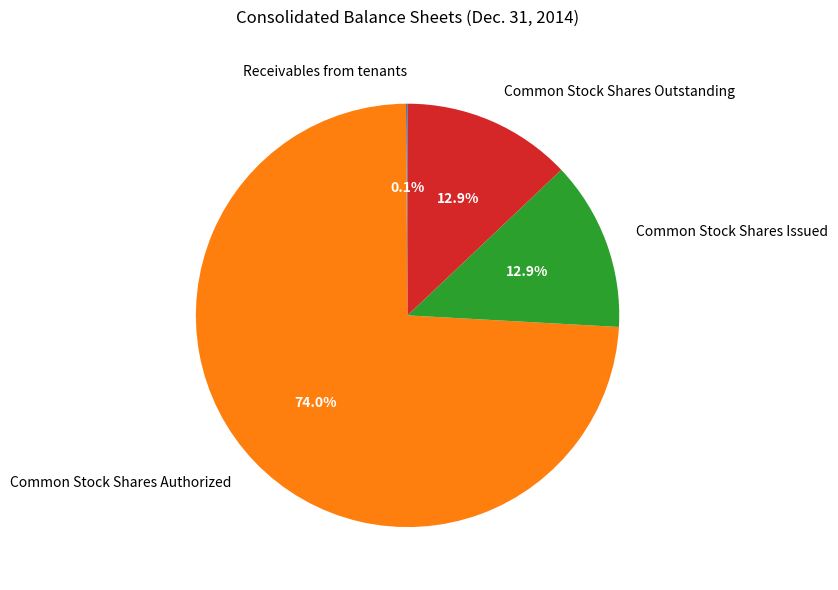

To the nearest percent, what is the combined percentage of Common Stock Shares Authorized and Common Stock Shares Outstanding?

87%